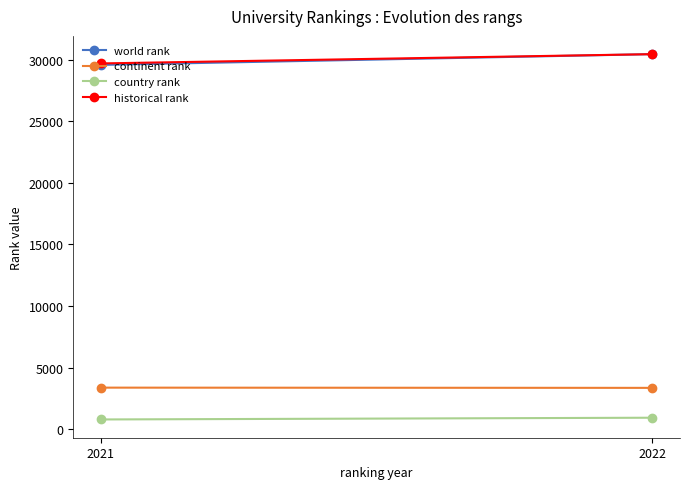

What value does the historical rank series have at 2021?

29708.5